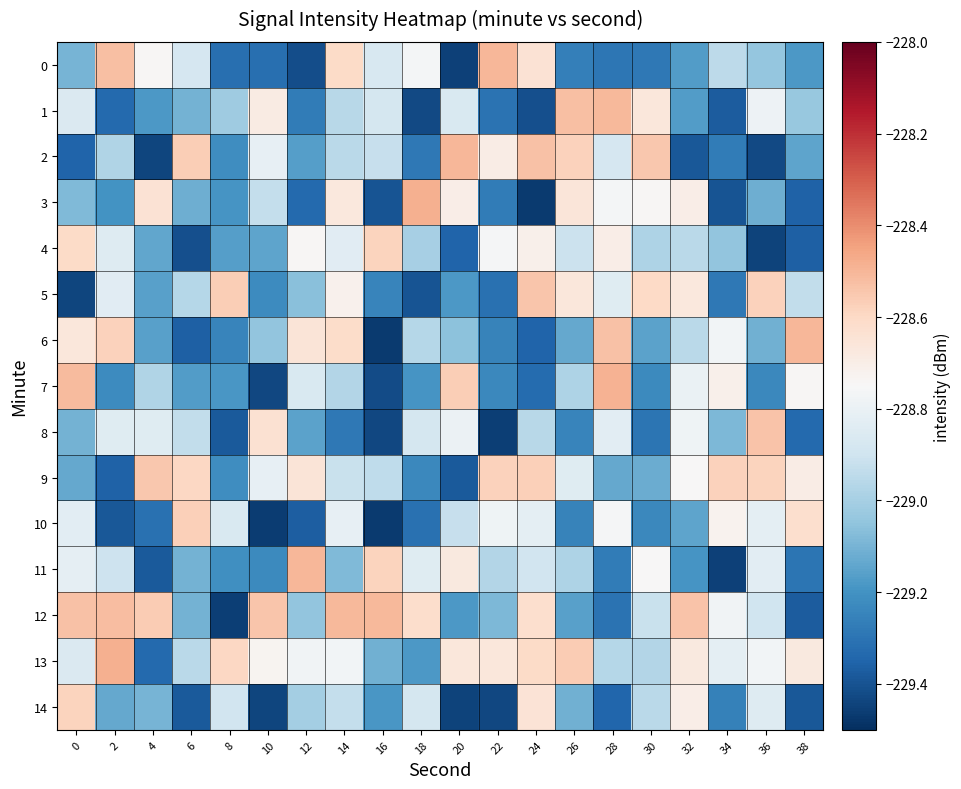

Reading right to left, list all the values displayed in this chart.

0: 38=-229.2	36=-229.0	34=-228.9	32=-229.2	30=-229.3	28=-229.3	26=-229.3	24=-228.6	22=-228.5	20=-229.5	18=-228.8	16=-228.9	14=-228.6	12=-229.4	10=-229.3	8=-229.3	6=-228.9	4=-228.7	2=-228.5	0=-229.1
1: 38=-229.0	36=-228.8	34=-229.4	32=-229.2	30=-228.7	28=-228.5	26=-228.5	24=-229.4	22=-229.3	20=-228.9	18=-229.4	16=-228.9	14=-229.0	12=-229.3	10=-228.7	8=-229.0	6=-229.1	4=-229.2	2=-229.3	0=-228.9
2: 38=-229.1	36=-229.4	34=-229.3	32=-229.4	30=-228.6	28=-228.9	26=-228.6	24=-228.5	22=-228.7	20=-228.5	18=-229.3	16=-228.9	14=-229.0	12=-229.2	10=-228.8	8=-229.2	6=-228.6	4=-229.4	2=-229.0	0=-229.4
3: 38=-229.4	36=-229.1	34=-229.4	32=-228.7	30=-228.7	28=-228.8	26=-228.7	24=-229.5	22=-229.3	20=-228.7	18=-228.5	16=-229.4	14=-228.7	12=-229.3	10=-228.9	8=-229.2	6=-229.1	4=-228.6	2=-229.2	0=-229.1
4: 38=-229.4	36=-229.4	34=-229.0	32=-228.9	30=-229.0	28=-228.7	26=-228.9	24=-228.7	22=-228.8	20=-229.4	18=-229.0	16=-228.6	14=-228.8	12=-228.7	10=-229.1	8=-229.2	6=-229.4	4=-229.1	2=-228.8	0=-228.6
5: 38=-228.9	36=-228.6	34=-229.3	32=-228.7	30=-228.6	28=-228.8	26=-228.7	24=-228.5	22=-229.3	20=-229.2	18=-229.4	16=-229.2	14=-228.7	12=-229.1	10=-229.2	8=-228.6	6=-229.0	4=-229.2	2=-228.8	0=-229.4
6: 38=-228.5	36=-229.1	34=-228.8	32=-229.0	30=-229.1	28=-228.5	26=-229.1	24=-229.4	22=-229.3	20=-229.1	18=-229.0	16=-229.5	14=-228.6	12=-228.7	10=-229.0	8=-229.2	6=-229.4	4=-229.2	2=-228.6	0=-228.7
7: 38=-228.7	36=-229.2	34=-228.7	32=-228.8	30=-229.2	28=-228.5	26=-229.0	24=-229.3	22=-229.2	20=-228.6	18=-229.2	16=-229.4	14=-229.0	12=-228.9	10=-229.4	8=-229.2	6=-229.2	4=-229.0	2=-229.2	0=-228.5
8: 38=-229.3	36=-228.5	34=-229.1	32=-228.8	30=-229.3	28=-228.8	26=-229.2	24=-229.0	22=-229.5	20=-228.8	18=-228.9	16=-229.4	14=-229.3	12=-229.2	10=-228.6	8=-229.4	6=-228.9	4=-228.8	2=-228.8	0=-229.1
9: 38=-228.7	36=-228.6	34=-228.6	32=-228.7	30=-229.1	28=-229.1	26=-228.8	24=-228.6	22=-228.6	20=-229.4	18=-229.2	16=-228.9	14=-228.9	12=-228.7	10=-228.8	8=-229.2	6=-228.6	4=-228.5	2=-229.4	0=-229.1
10: 38=-228.6	36=-228.8	34=-228.7	32=-229.1	30=-229.2	28=-228.8	26=-229.2	24=-228.8	22=-228.8	20=-228.9	18=-229.3	16=-229.5	14=-228.8	12=-229.4	10=-229.5	8=-228.9	6=-228.6	4=-229.3	2=-229.4	0=-228.8
11: 38=-229.3	36=-228.8	34=-229.4	32=-229.2	30=-228.7	28=-229.3	26=-229.0	24=-228.9	22=-229.0	20=-228.7	18=-228.8	16=-228.6	14=-229.1	12=-228.5	10=-229.2	8=-229.2	6=-229.1	4=-229.4	2=-228.9	0=-228.8
12: 38=-229.4	36=-228.9	34=-228.8	32=-228.5	30=-228.9	28=-229.3	26=-229.2	24=-228.6	22=-229.1	20=-229.2	18=-228.6	16=-228.5	14=-228.5	12=-229.0	10=-228.5	8=-229.5	6=-229.1	4=-228.6	2=-228.5	0=-228.5
13: 38=-228.7	36=-228.8	34=-228.8	32=-228.7	30=-229.0	28=-229.0	26=-228.6	24=-228.6	22=-228.7	20=-228.7	18=-229.2	16=-229.1	14=-228.8	12=-228.8	10=-228.7	8=-228.6	6=-229.0	4=-229.3	2=-228.5	0=-228.9
14: 38=-229.4	36=-228.8	34=-229.3	32=-228.7	30=-229.0	28=-229.3	26=-229.1	24=-228.6	22=-229.4	20=-229.4	18=-228.9	16=-229.2	14=-228.9	12=-229.0	10=-229.4	8=-228.9	6=-229.4	4=-229.1	2=-229.1	0=-228.6